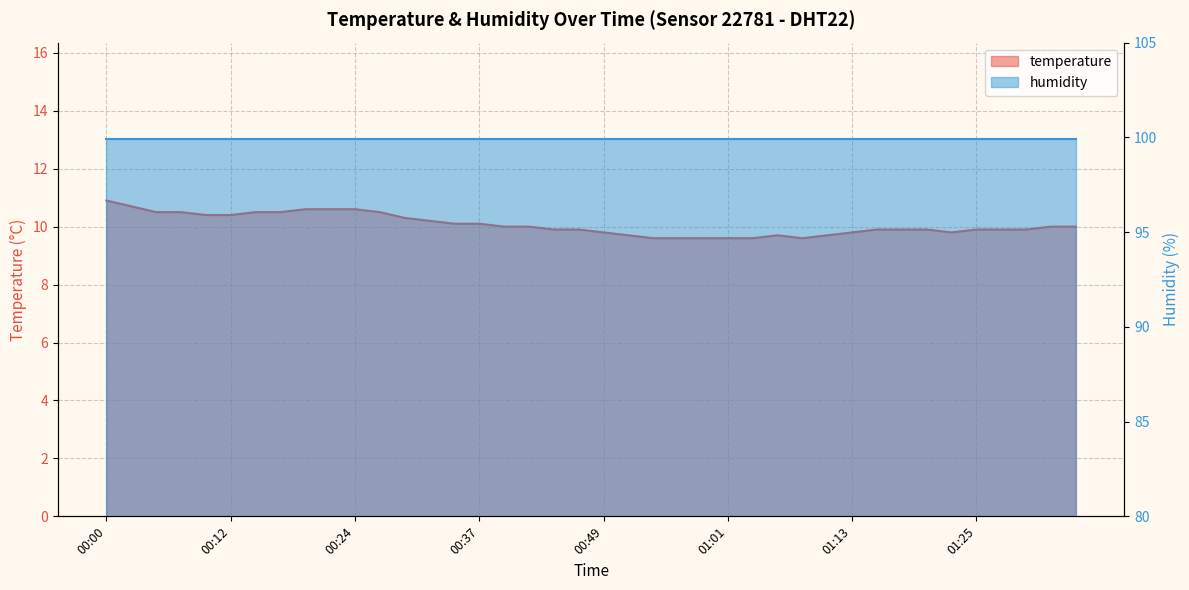

What is the value of the 8th point from the left?

10.5